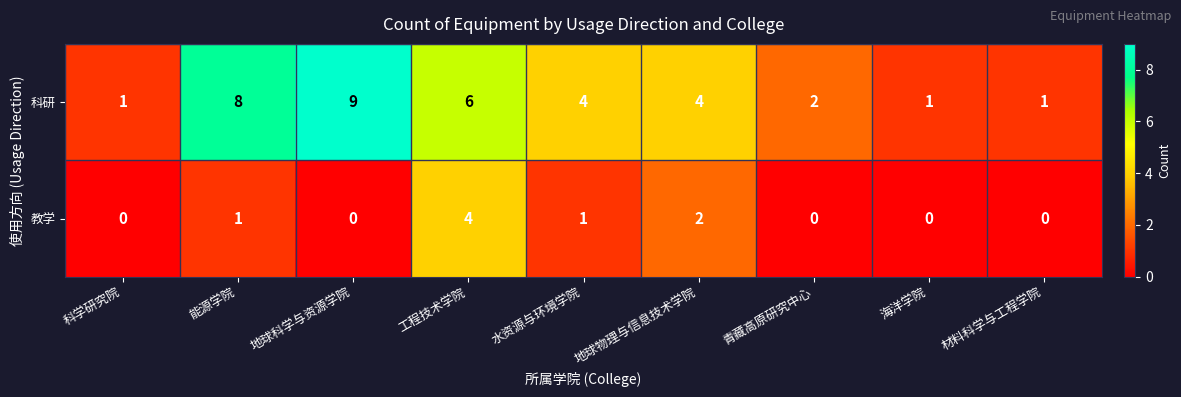

Reading left to right, transcribe all the data shown in this chart.

科研: 1	8	9	6	4	4	2	1	1
教学: 0	1	0	4	1	2	0	0	0